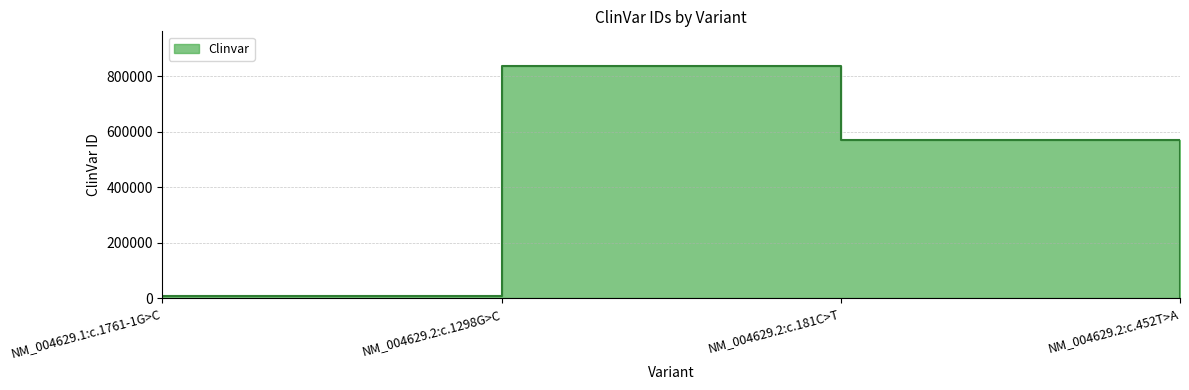

What is the change in value from NM_004629.2:c.181C>T to NM_004629.2:c.452T>A?

-569286